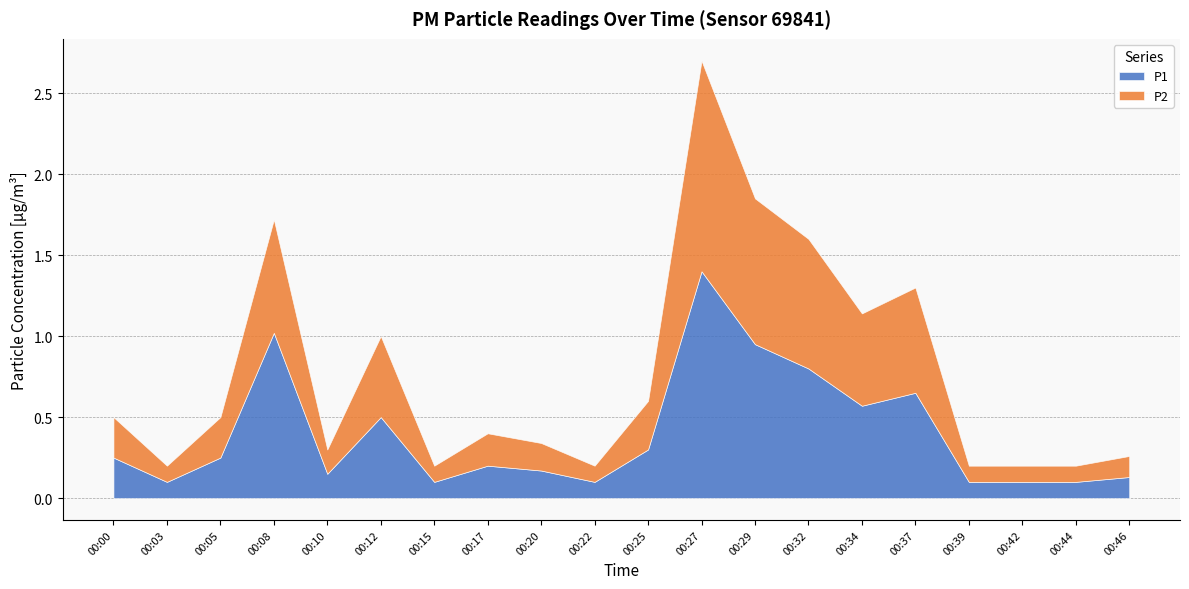

Which category has the highest value in the P1 series?

00:27